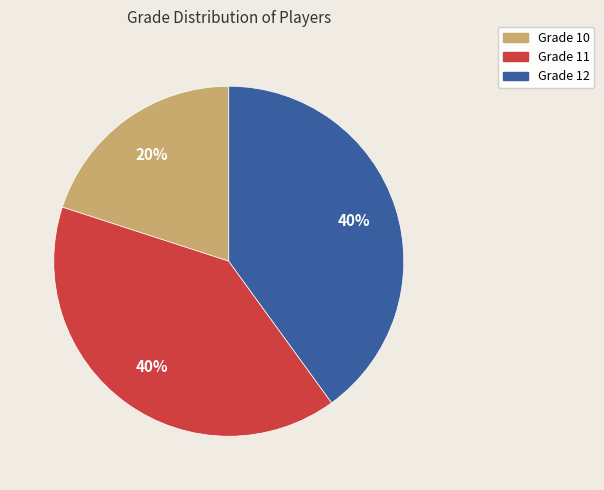

To the nearest percent, what portion does Grade 11 represent?

40%